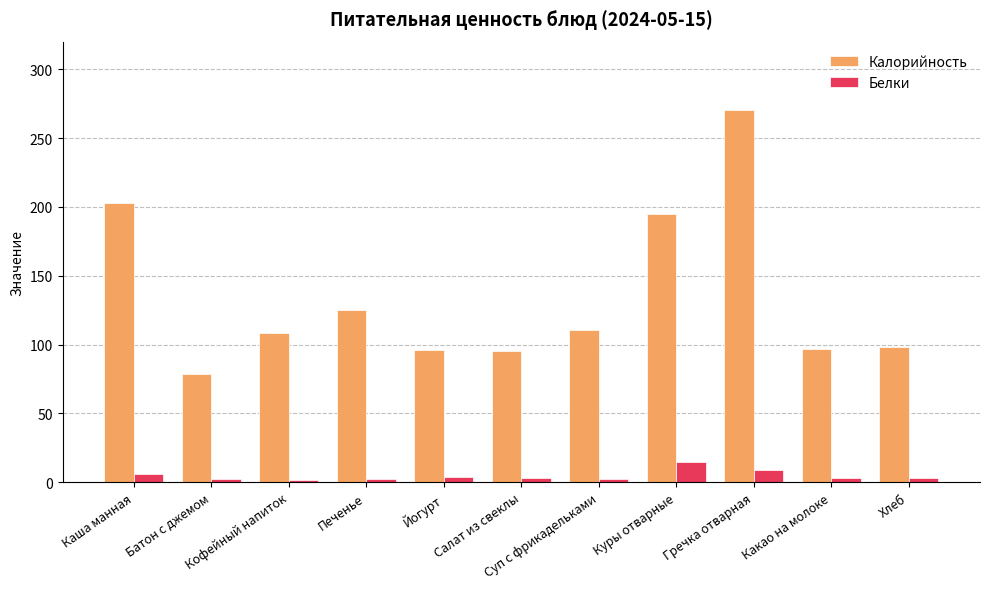

Which series has the largest total across all categories?

Калорийность